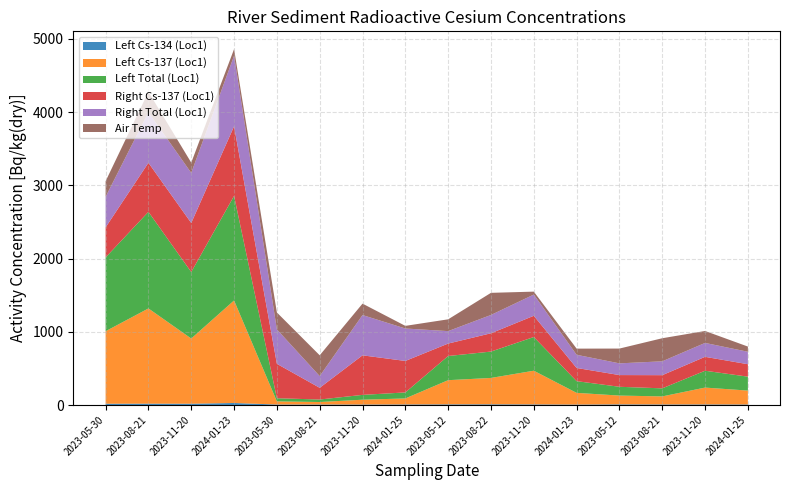

Reading right to left, what are all the values shown in this chart?

Left Cs-134 (Loc1): 2024-01-25=7.4	2023-11-20=8.2	2023-08-21=7.8	2023-05-12=9.1	2024-01-23=6.2	2023-11-20=8.6	2023-08-22=10.0	2023-05-12=9.4	2024-01-25=8.0	2023-11-20=6.7	2023-08-21=7.2	2023-05-30=6.9	2024-01-23=28.0	2023-11-20=18.0	2023-08-21=19.0	2023-05-30=18.0
Left Cs-137 (Loc1): 2024-01-25=190.0	2023-11-20=230.0	2023-08-21=110.0	2023-05-12=120.0	2024-01-23=160.0	2023-11-20=460.0	2023-08-22=360.0	2023-05-12=330.0	2024-01-25=82.0	2023-11-20=66.0	2023-08-21=34.0	2023-05-30=43.0	2024-01-23=1400.0	2023-11-20=890.0	2023-08-21=1300.0	2023-05-30=990.0
Left Total (Loc1): 2024-01-25=190.0	2023-11-20=230.0	2023-08-21=110.0	2023-05-12=120.0	2024-01-23=160.0	2023-11-20=460.0	2023-08-22=360.0	2023-05-12=330.0	2024-01-25=82.0	2023-11-20=66.0	2023-08-21=34.0	2023-05-30=43.0	2024-01-23=1428.0	2023-11-20=908.0	2023-08-21=1319.0	2023-05-30=1008.0
Right Cs-137 (Loc1): 2024-01-25=170.0	2023-11-20=190.0	2023-08-21=180.0	2023-05-12=160.0	2024-01-23=180.0	2023-11-20=290.0	2023-08-22=250.0	2023-05-12=170.0	2024-01-25=430.0	2023-11-20=540.0	2023-08-21=160.0	2023-05-30=470.0	2024-01-23=950.0	2023-11-20=670.0	2023-08-21=670.0	2023-05-30=410.0
Right Total (Loc1): 2024-01-25=170.0	2023-11-20=190.0	2023-08-21=189.2	2023-05-12=160.0	2024-01-23=180.0	2023-11-20=290.0	2023-08-22=250.0	2023-05-12=170.0	2024-01-25=443.0	2023-11-20=550.0	2023-08-21=160.0	2023-05-30=470.0	2024-01-23=963.0	2023-11-20=684.0	2023-08-21=691.0	2023-05-30=417.6
Air Temp: 2024-01-25=7.1	2023-11-20=16.3	2023-08-21=31.5	2023-05-12=20.2	2024-01-23=8.4	2023-11-20=4.0	2023-08-22=30.2	2023-05-12=16.1	2024-01-25=3.6	2023-11-20=15.6	2023-08-21=28.4	2023-05-30=23.1	2024-01-23=9.1	2023-11-20=14.0	2023-08-21=27.8	2023-05-30=21.3